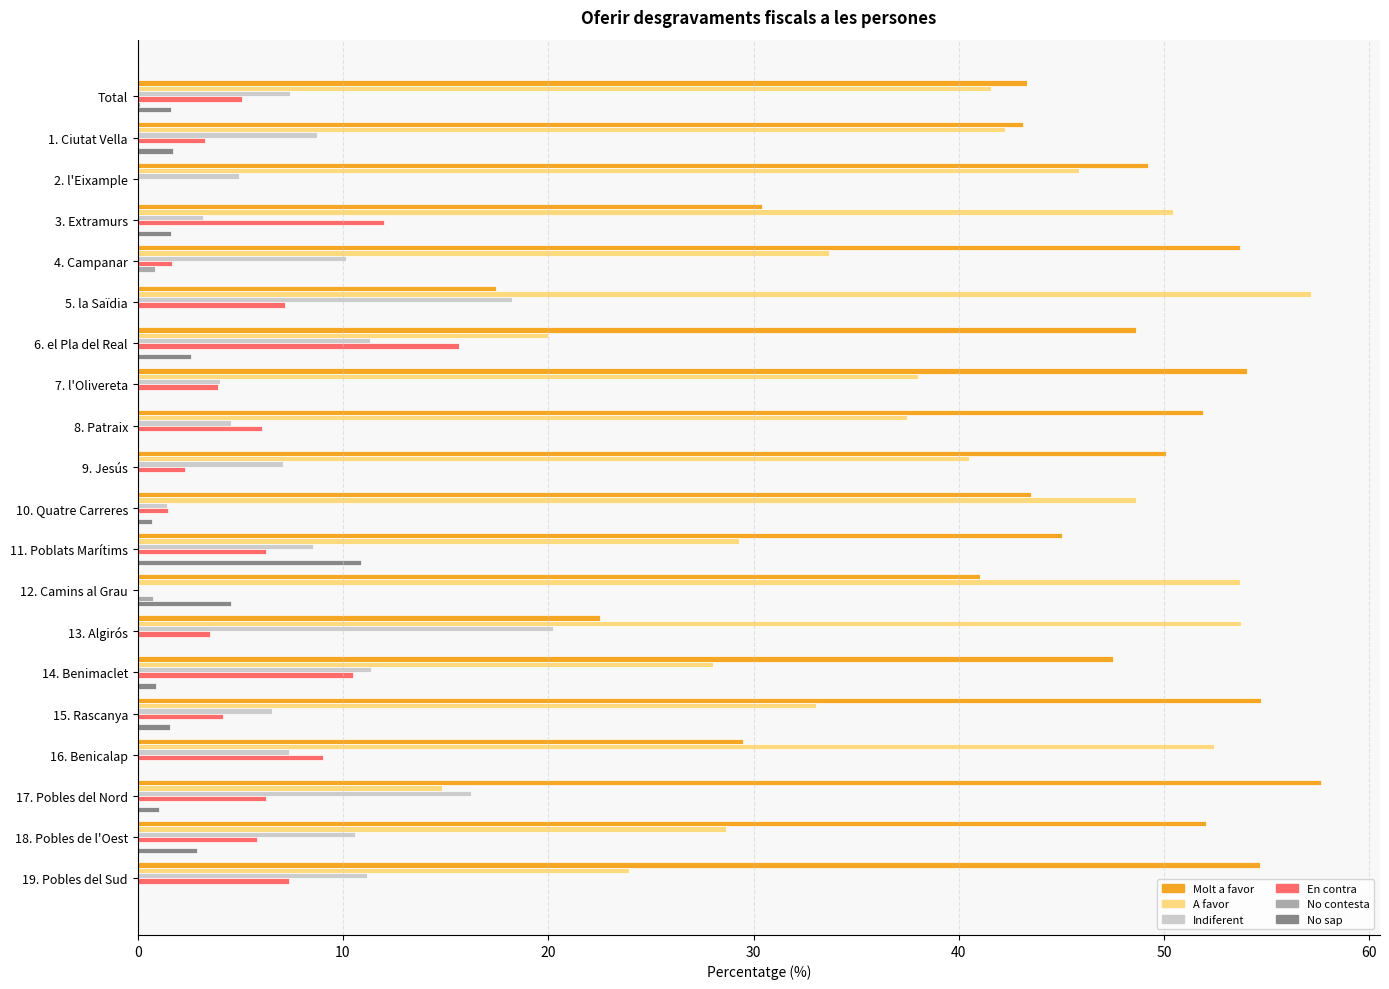

Is it true that En contra equals 3.9 at 7. l'Olivereta?

True